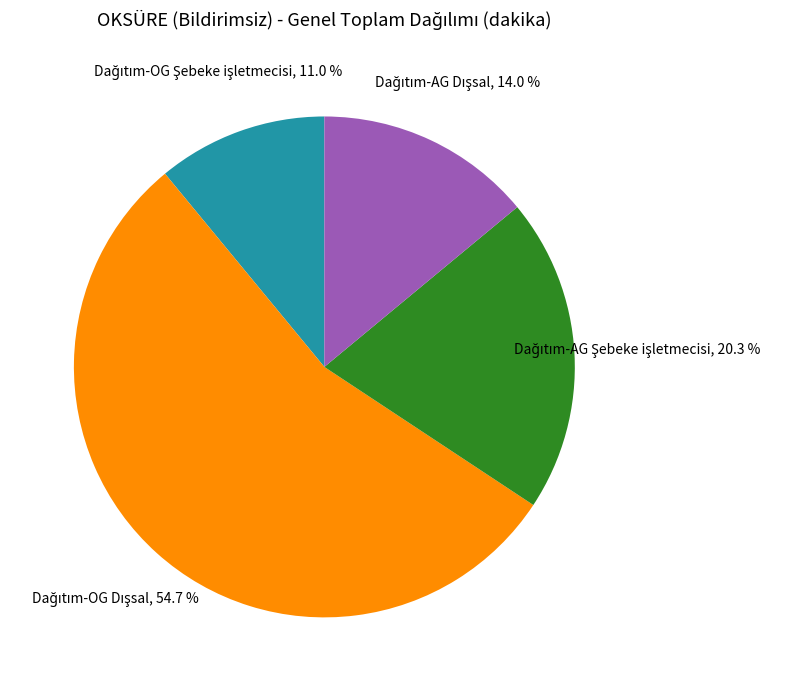

Does any single category account for the majority?

Yes